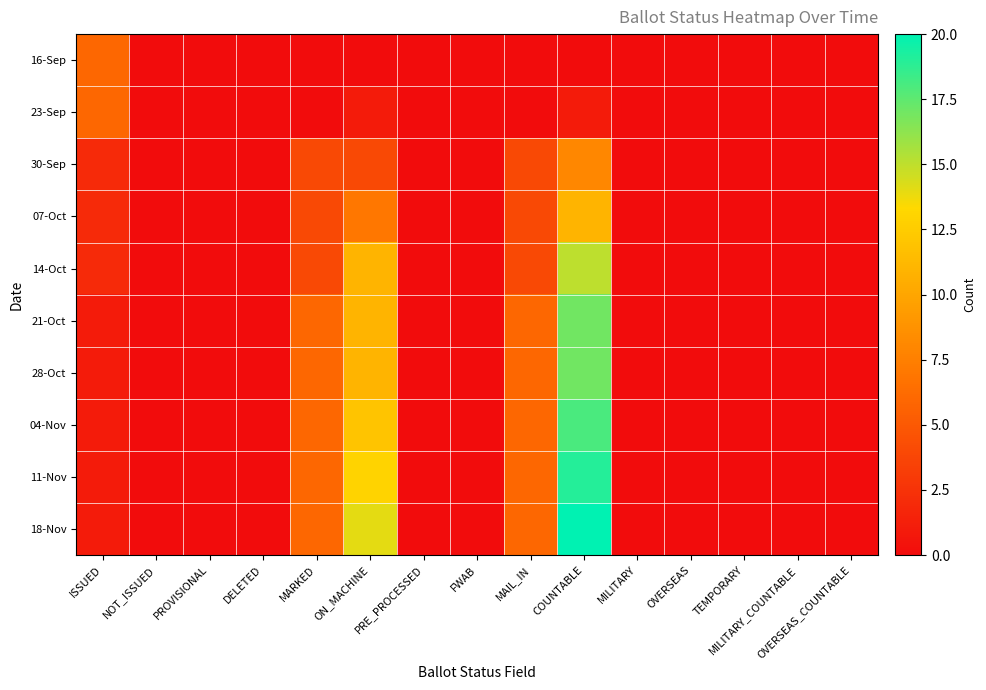

At NOT_ISSUED, list the series in order from largest to smallest.

16-Sep, 23-Sep, 30-Sep, 07-Oct, 14-Oct, 21-Oct, 28-Oct, 04-Nov, 11-Nov, 18-Nov